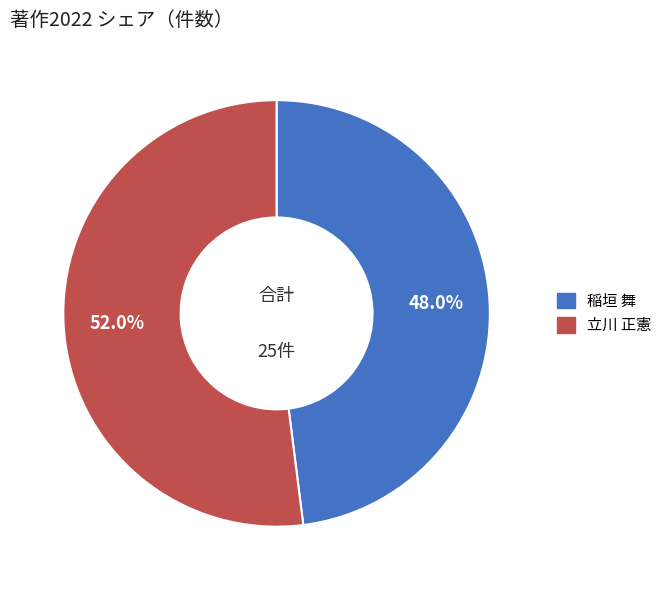

Is the sum of 立川 正憲 and 稲垣 舞 greater than half?

Yes